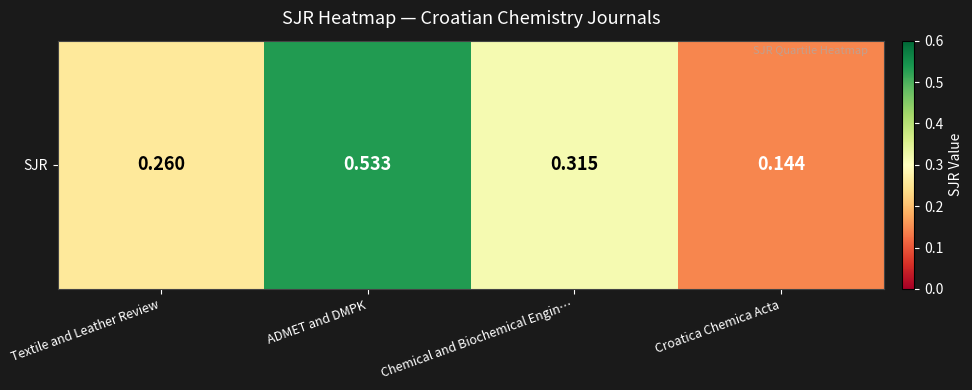

Reading right to left, list all the values displayed in this chart.

0.1	0.3	0.5	0.3